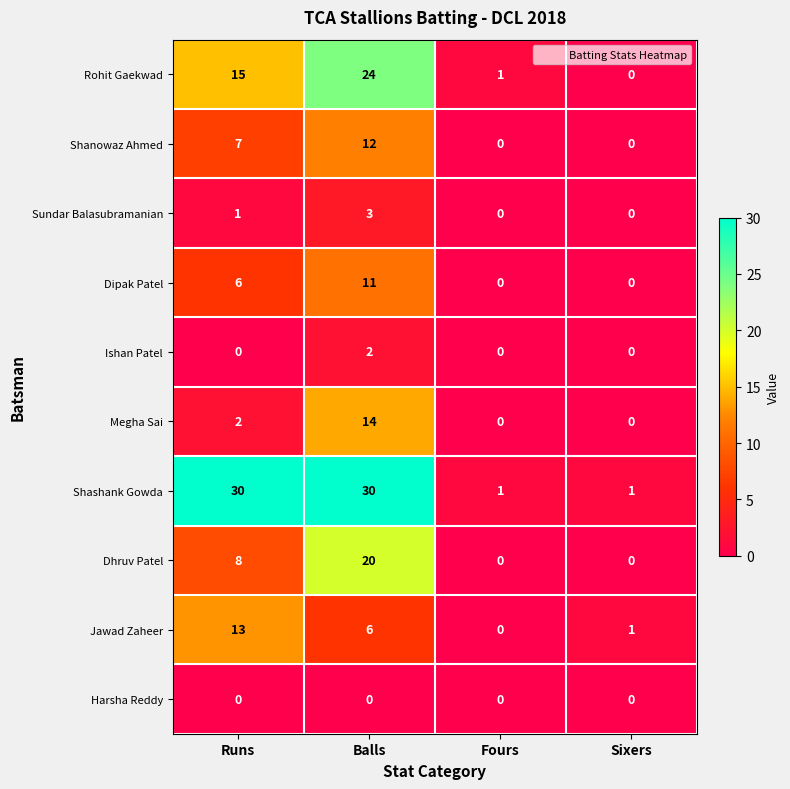

The Ishan Patel series shows 0 at Sixers. True or false?

True